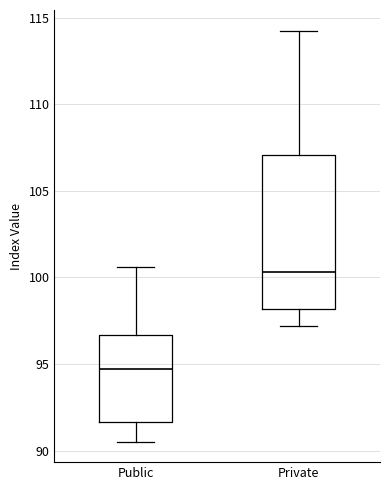

Reading left to right, transcribe this box plot: for each box, give where its median line is, the range the box spans, and where its two whiskers end, as read against the y-axis. The values are not printed on the chart, so give them approximately, as read against the axis.

Public: median 94.5, box 91.5 to 96.5, whiskers 90.5 to 100.5
Private: median 100.5, box 98.0 to 107.0, whiskers 97.0 to 114.5